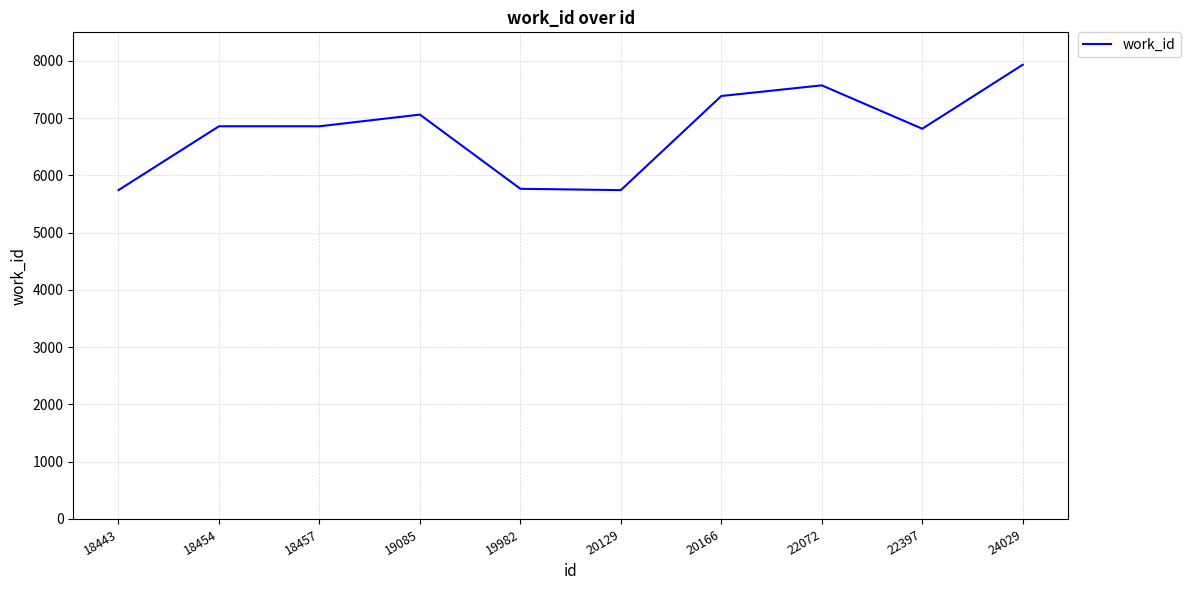

At which category does the chart reach its peak across all series?

24029